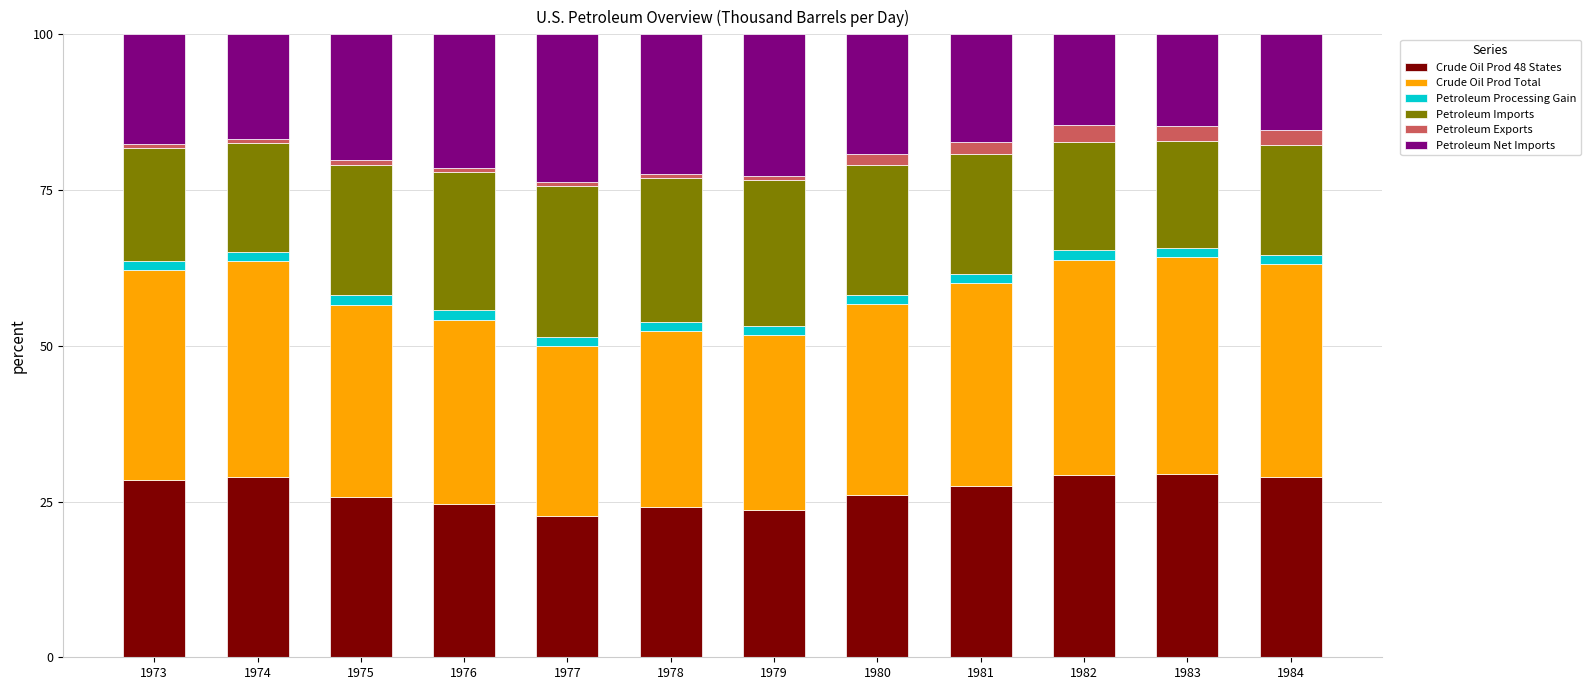

How many bars are there in total?

12